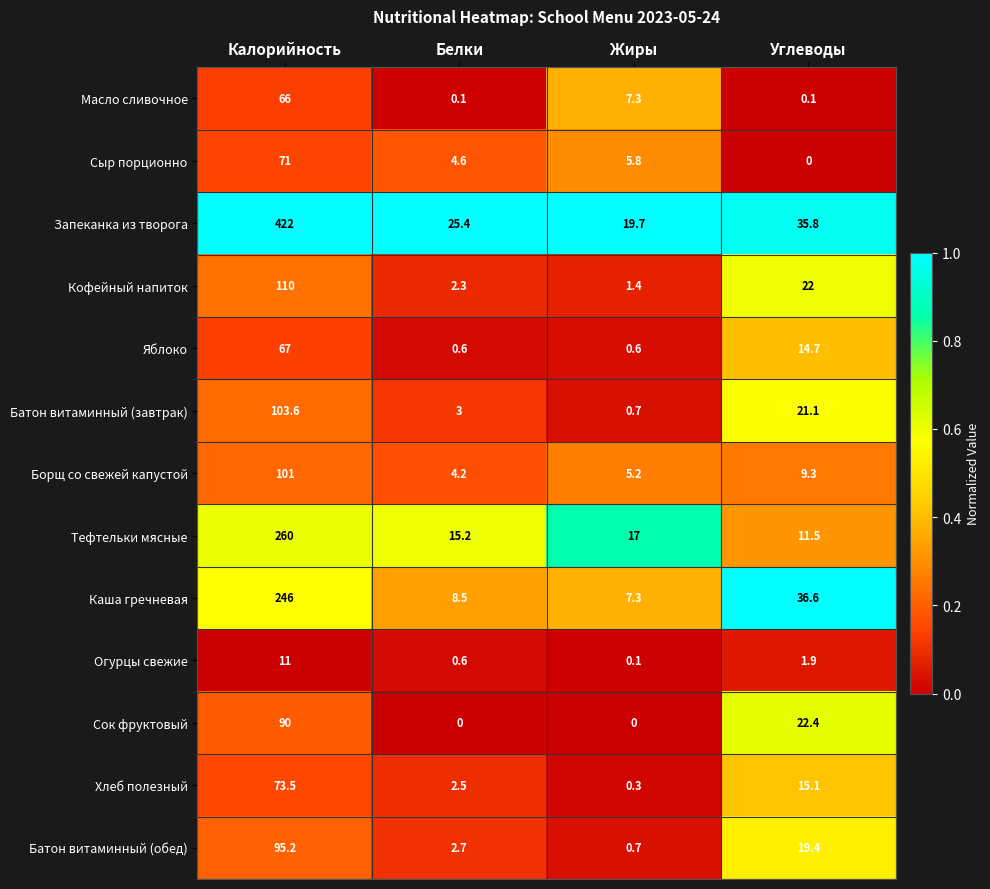

Rank the series by their maximum value, from lowest to highest.

Огурцы свежие, Масло сливочное, Яблоко, Сыр порционно, Хлеб полезный, Сок фруктовый, Батон витаминный (обед), Борщ со свежей капустой, Батон витаминный (завтрак), Кофейный напиток, Каша гречневая, Тефтельки мясные, Запеканка из творога